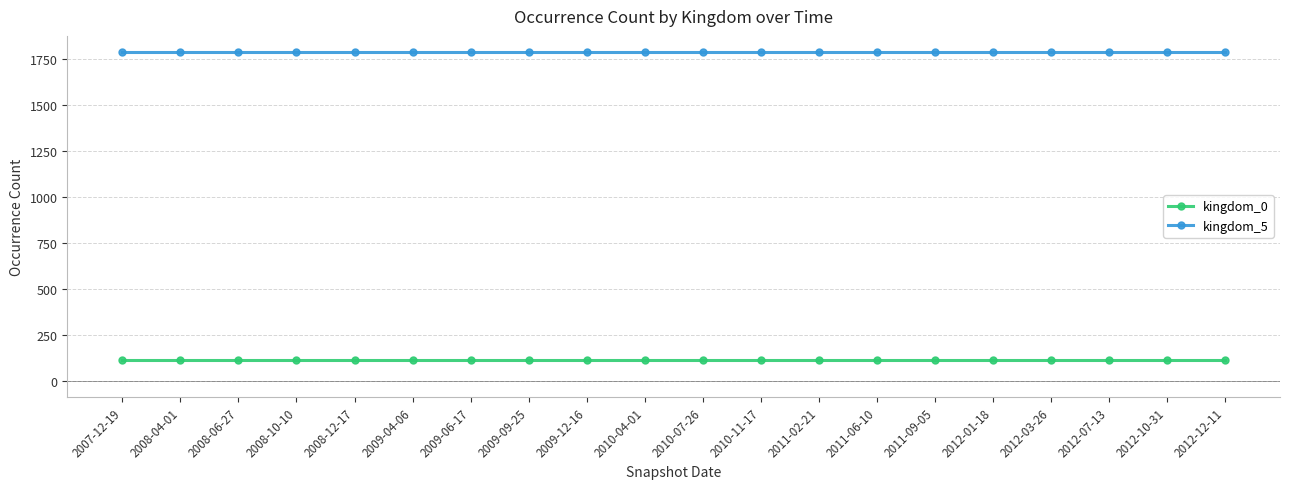

What position from the left is 2009-12-16?

9